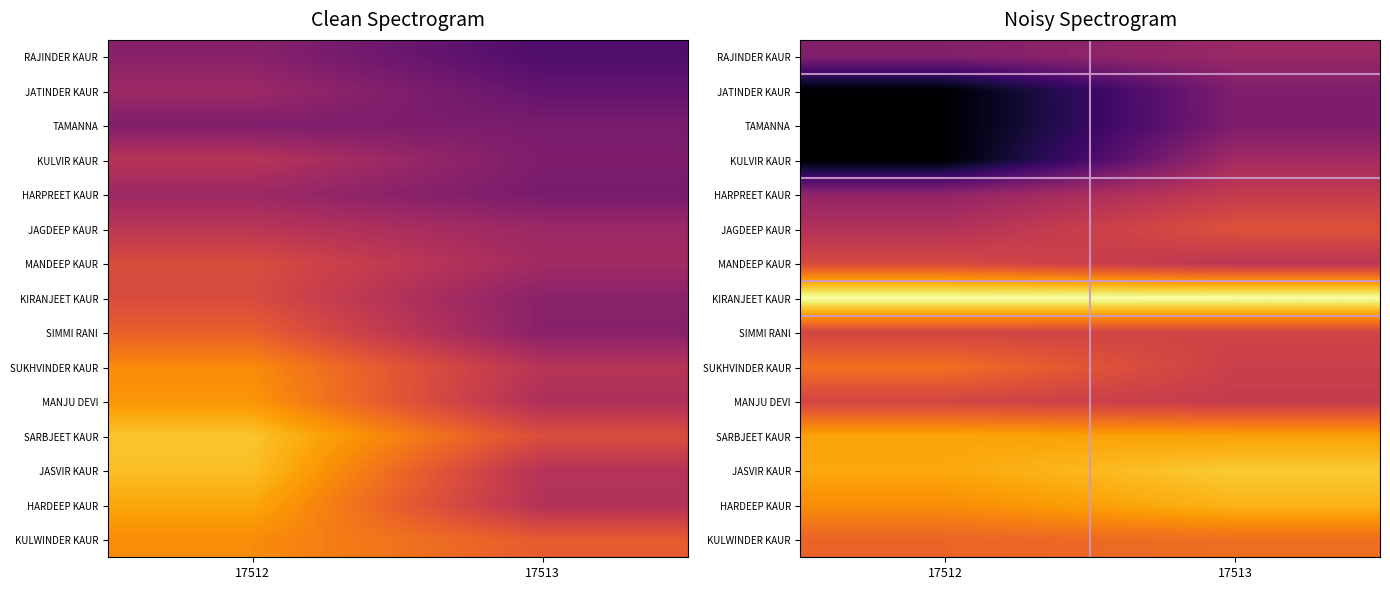

The value of TAMANNA at 17513 is 6.9. True or false?

True